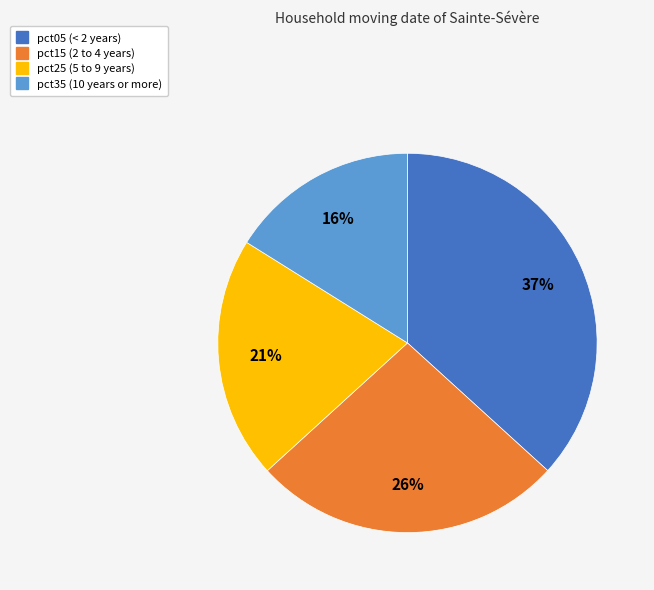

To the nearest percent, what is the average slice percentage?

25%